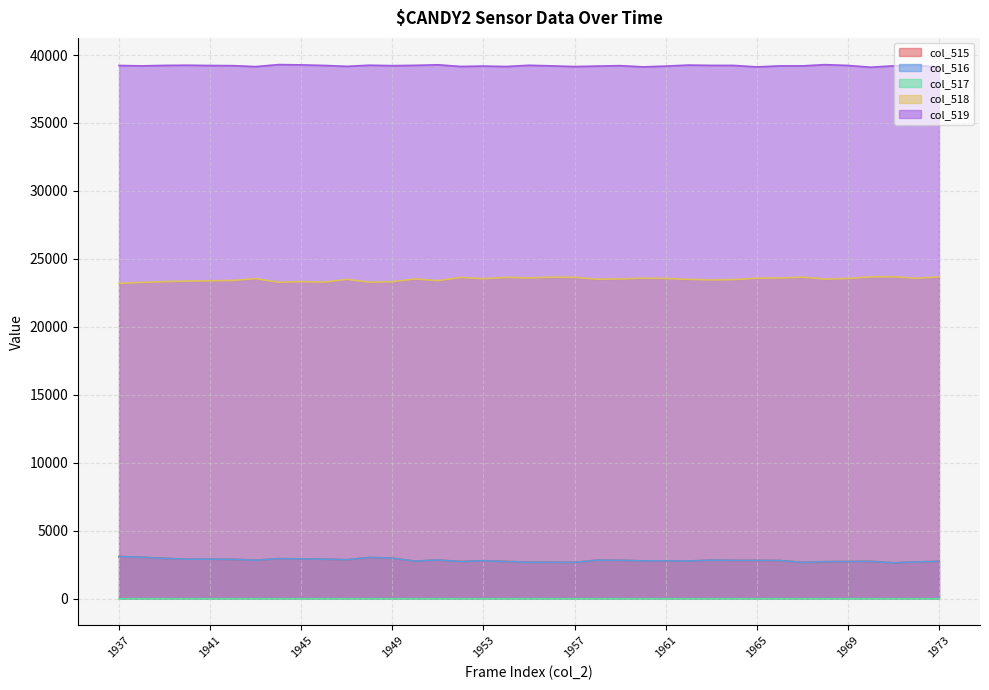

At which label does col_515 reach its peak?

1937